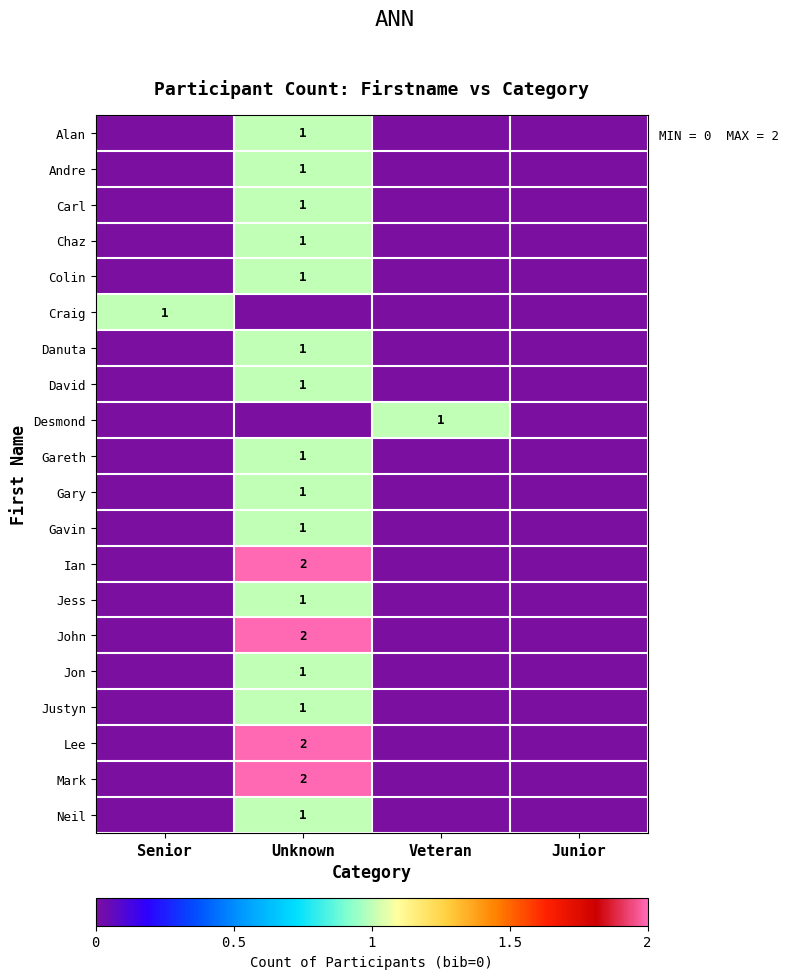

Between Junior and Senior, which is larger?

Junior